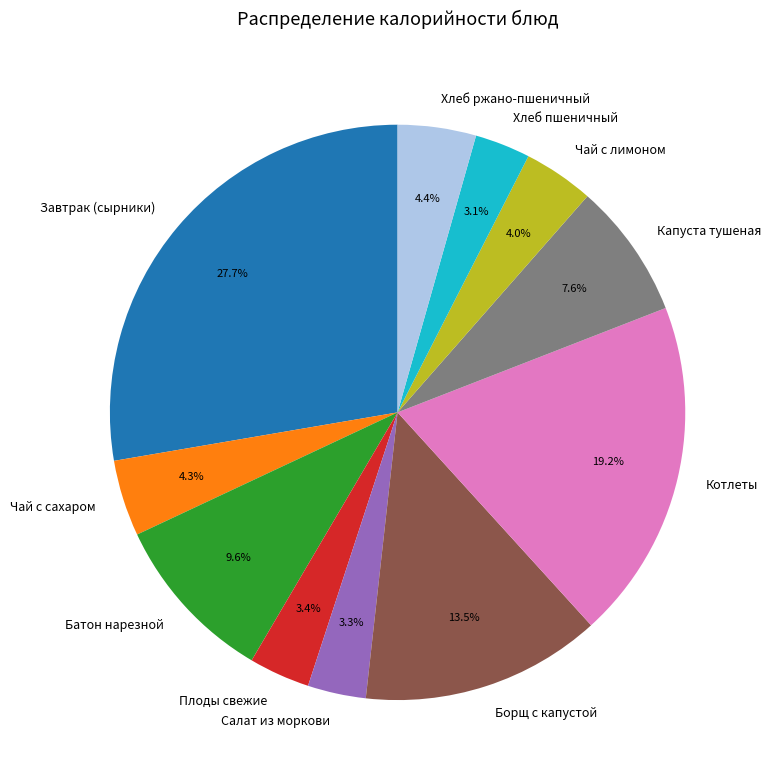

The Чай с сахаром slice represents 13% of the pie. True or false?

False